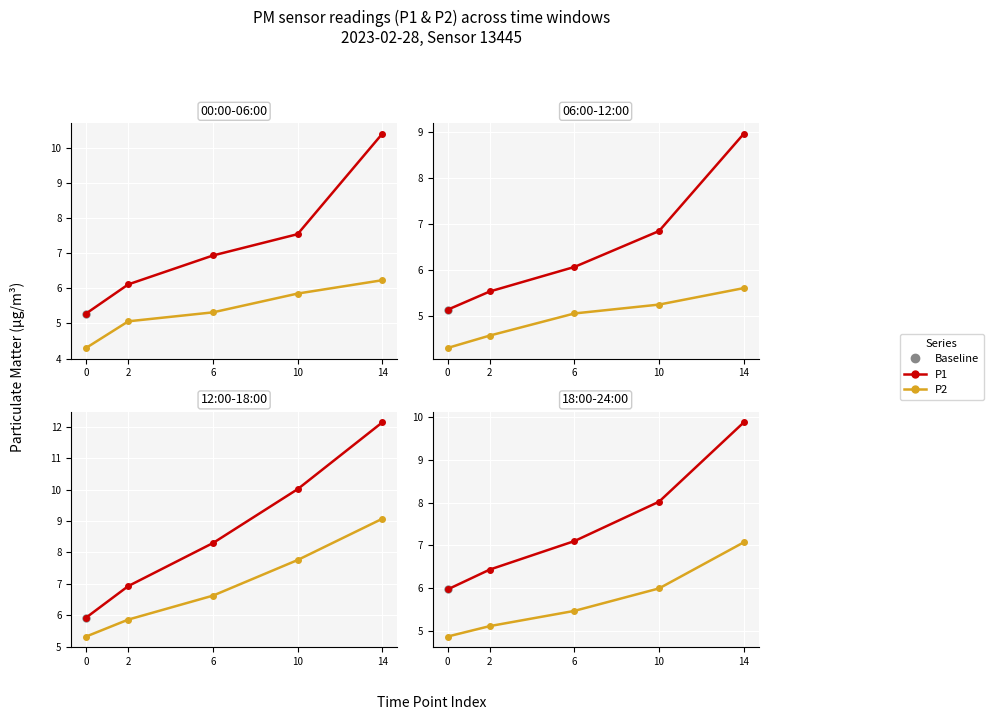

Is it true that P2 equals 8.9 at 2?

False